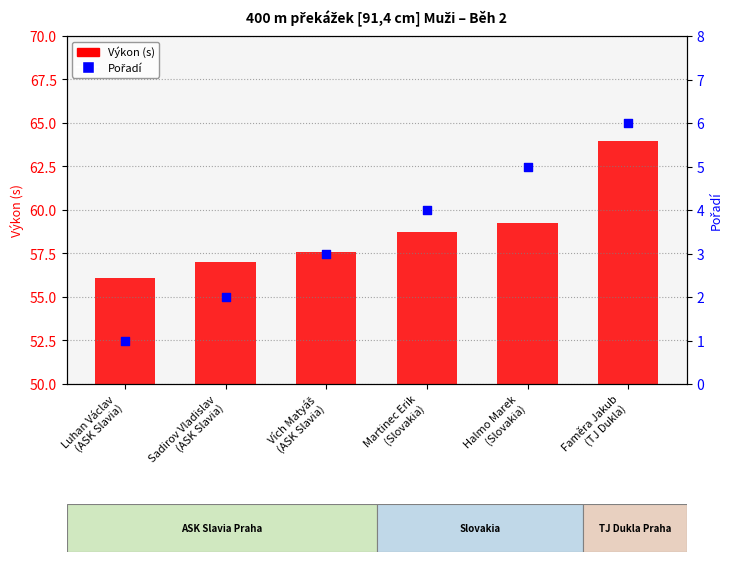

What are all the series names shown in the legend?

Výkon (s), Pořadí